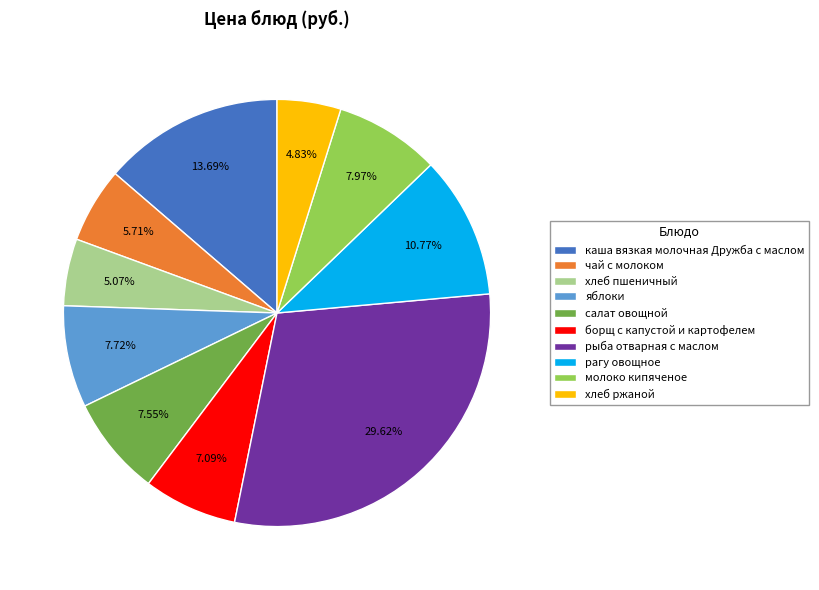

Count the number of slices in the pie.

10